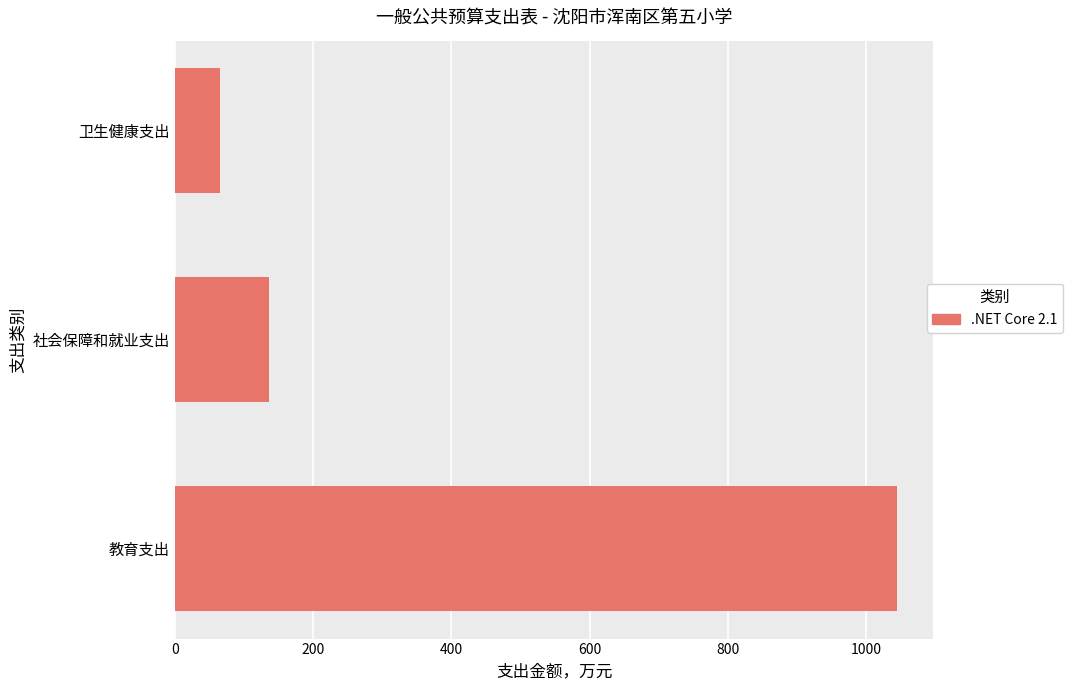

How many data points are above 136?

2